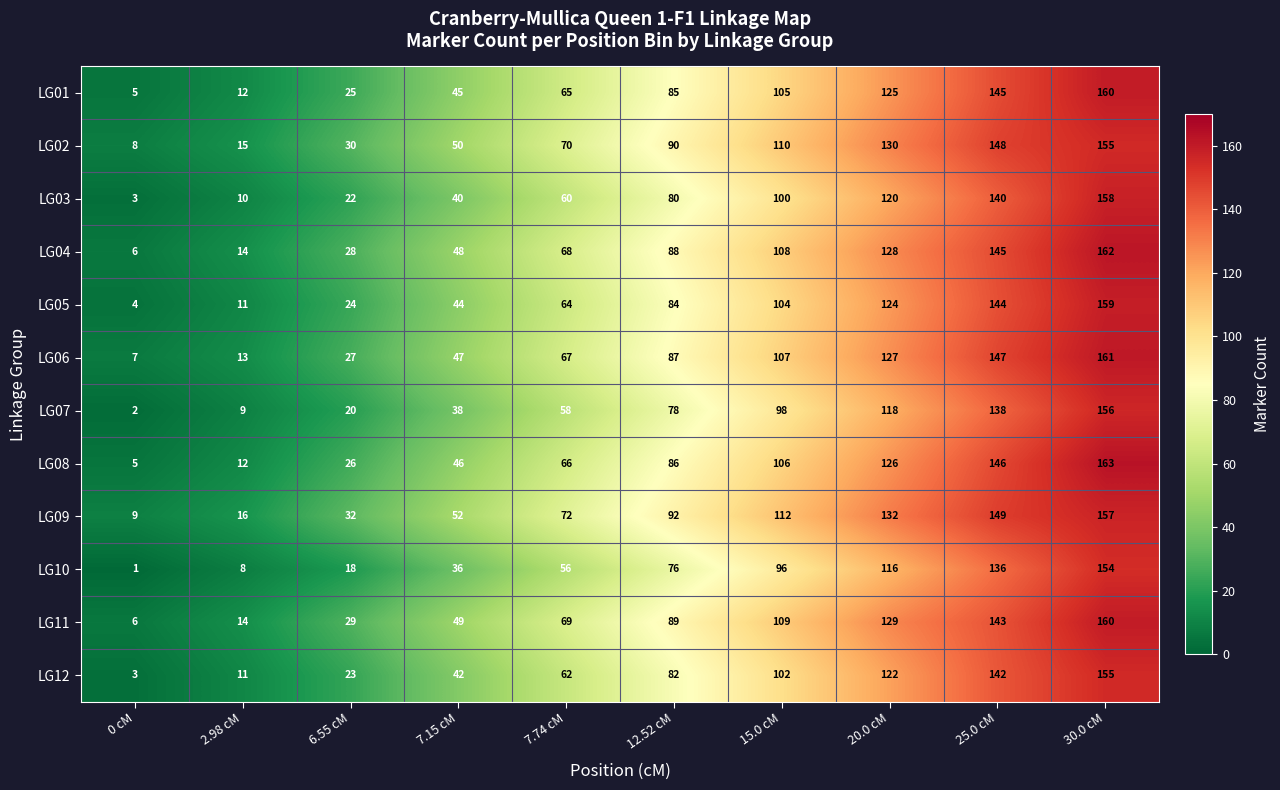

The LG10 series shows 56 at 7.74 cM. True or false?

True